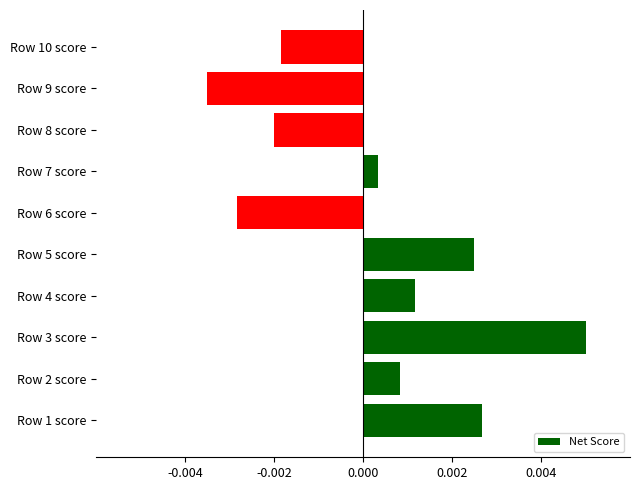

Between Row 1 score and Row 10 score, which is larger?

Row 1 score